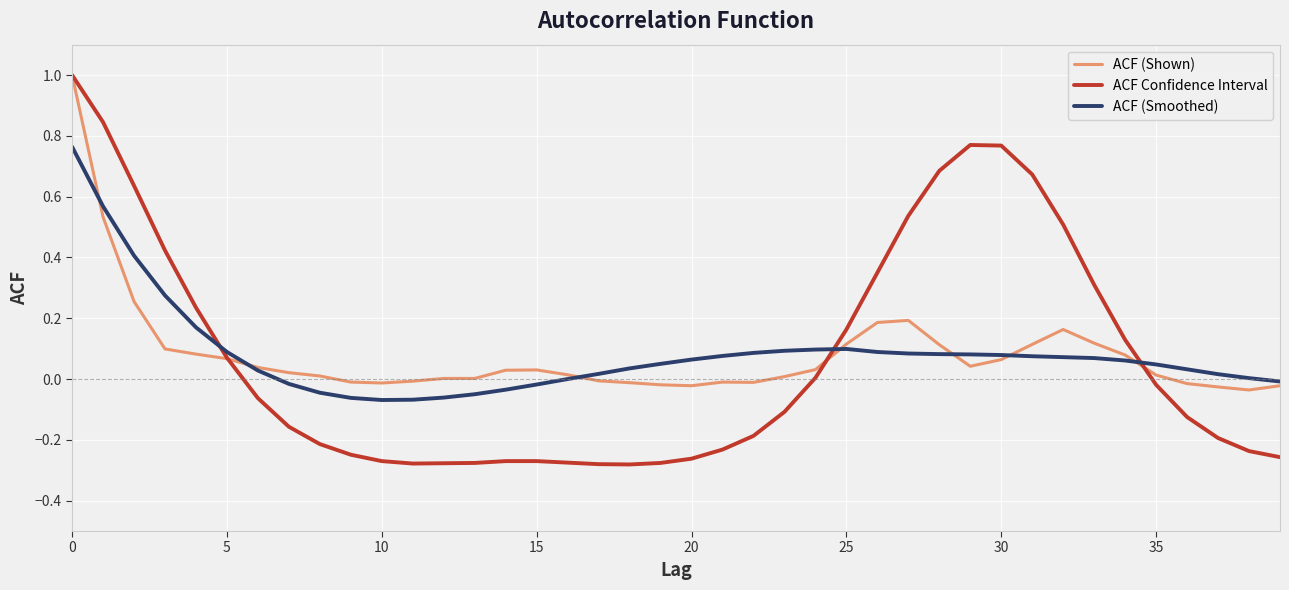

What are all the series names shown in the legend?

ACF (Shown), ACF Confidence Interval, ACF (Smoothed)